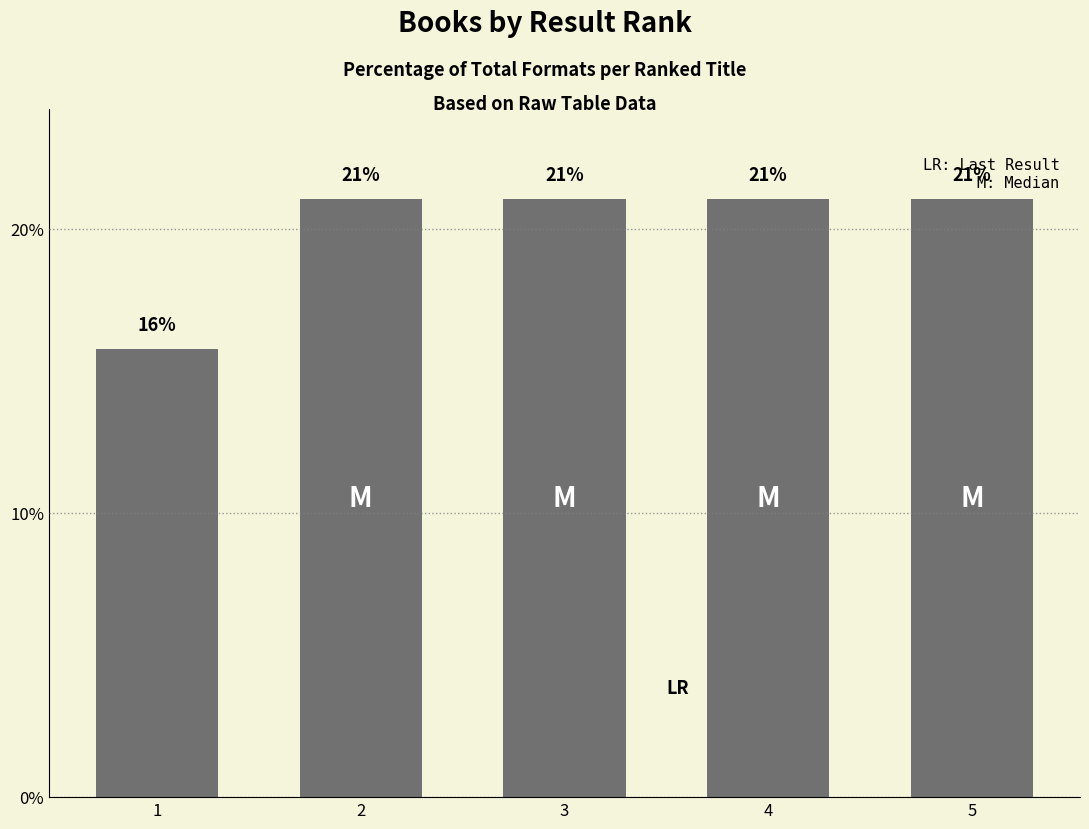

Which has a higher value, 4 or 1?

4